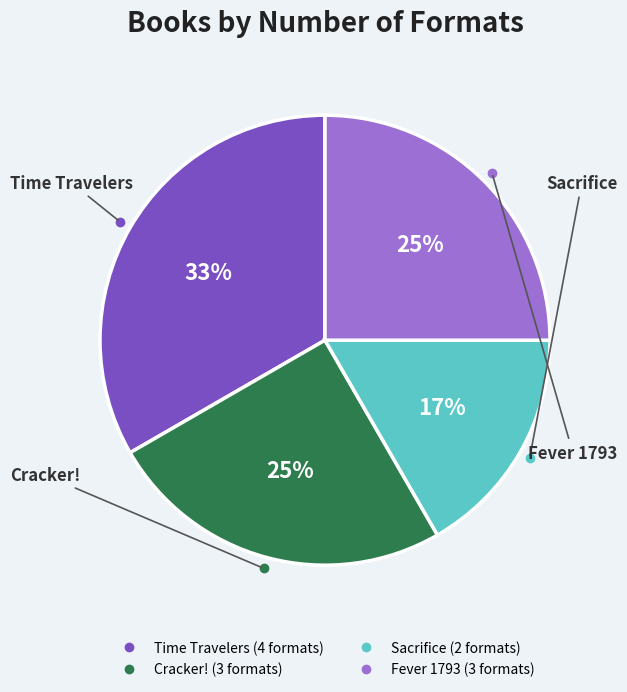

Is the sum of Fever 1793 and Time Travelers greater than half?

Yes